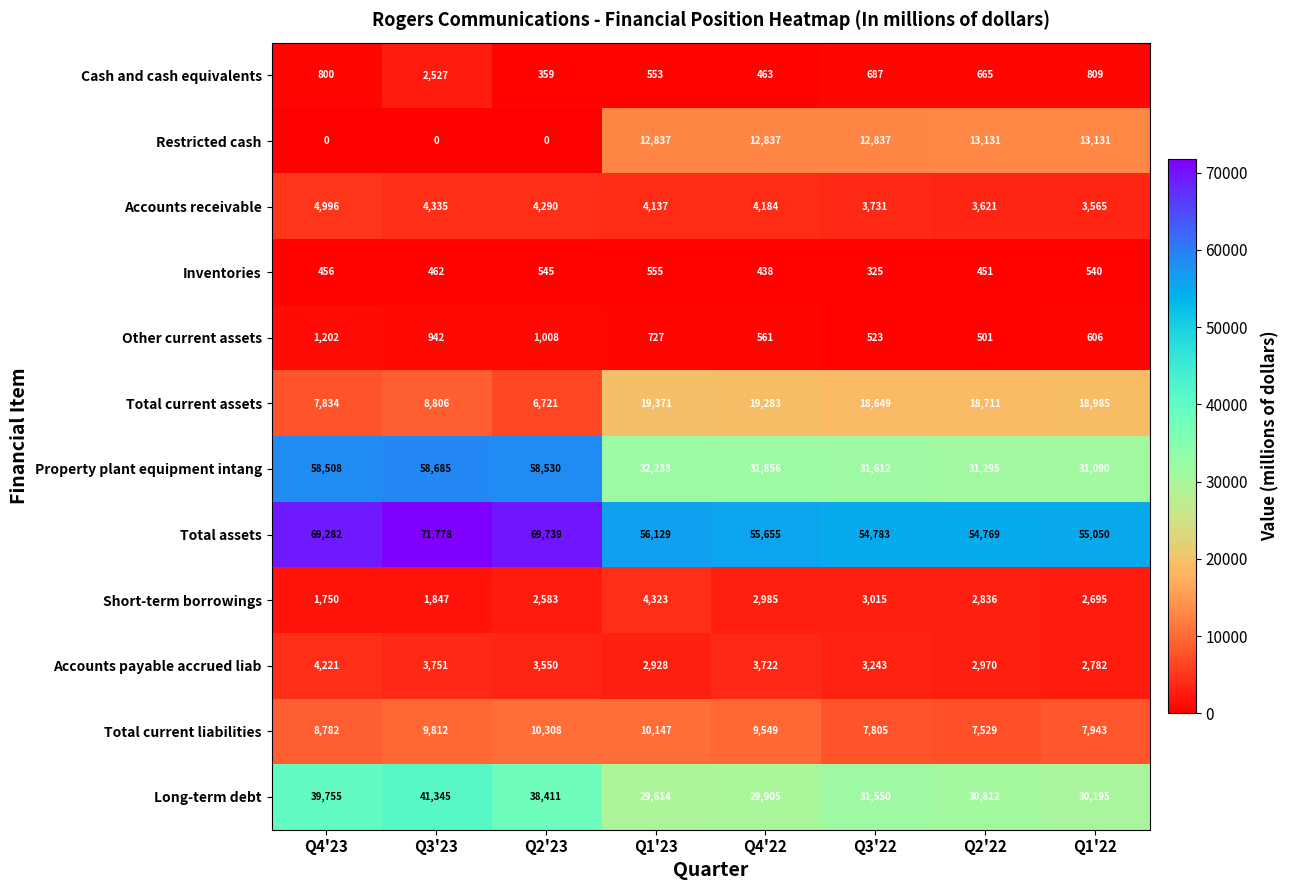

True or false: Restricted cash has a value of 6199 at Q1'22.

False